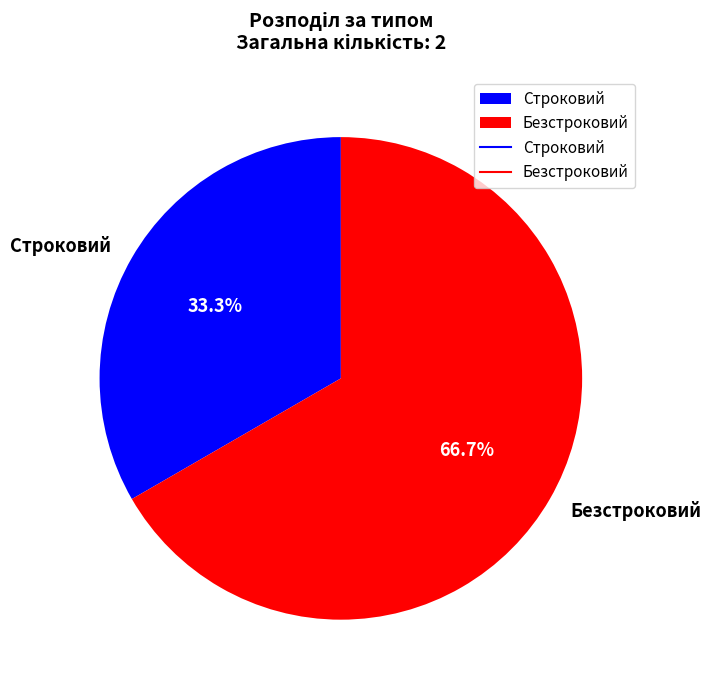

Count the number of slices in the pie.

2